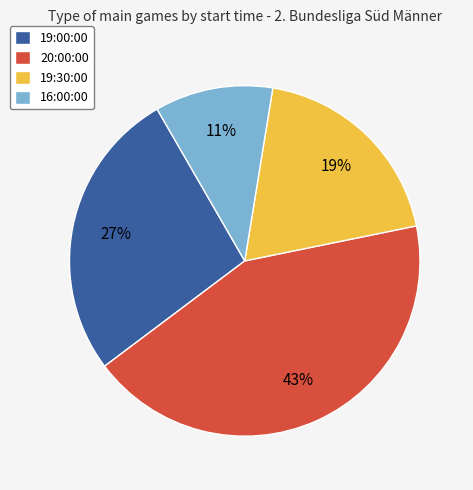

What percentage is the 16:00:00 slice, to the nearest percent?

11%